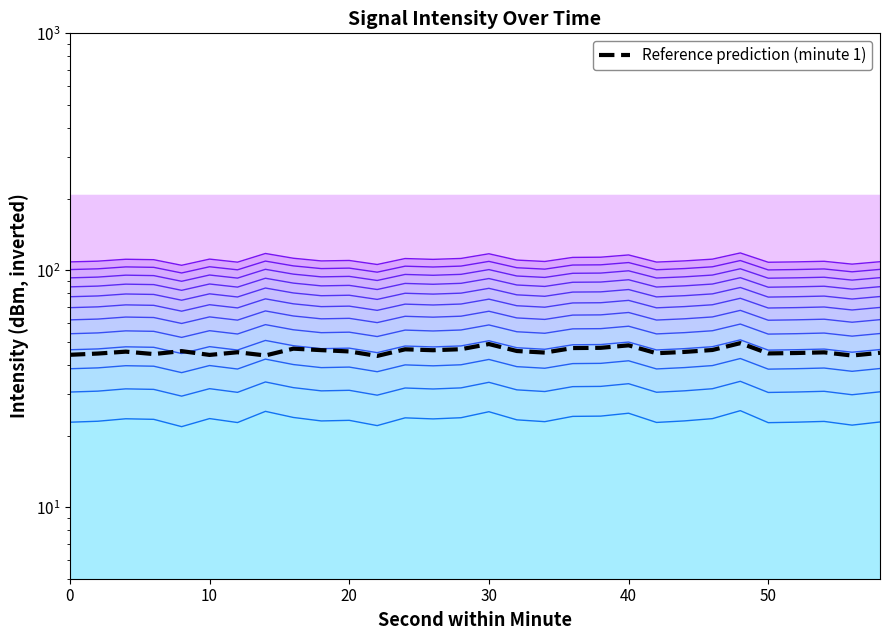

True or false: minute0 has more than 0 points higher than both neighbors.

True